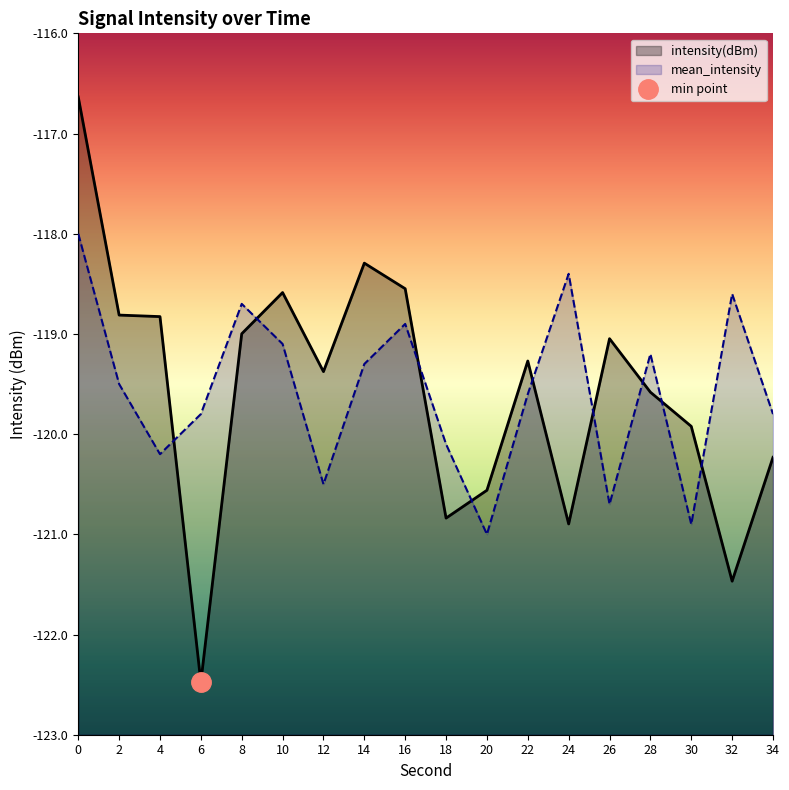

List the series in order of their overall mean, lowest first.

intensity(dBm), mean_intensity